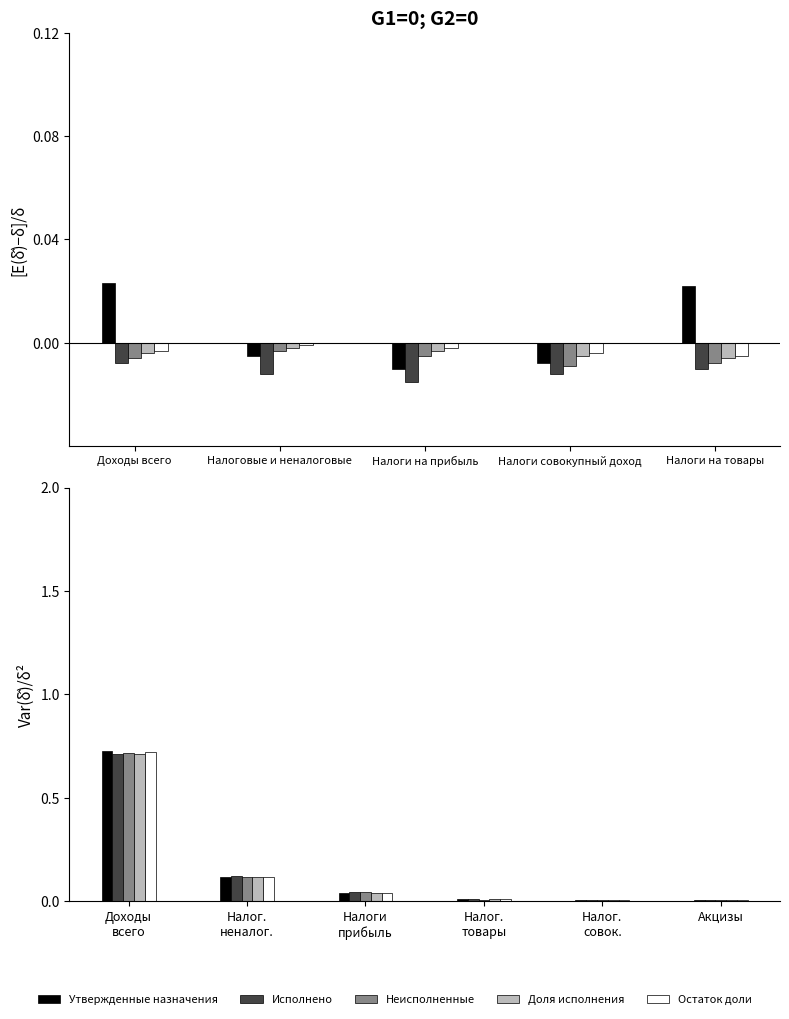

At which label does Остаток доли reach its minimum?

Акцизы